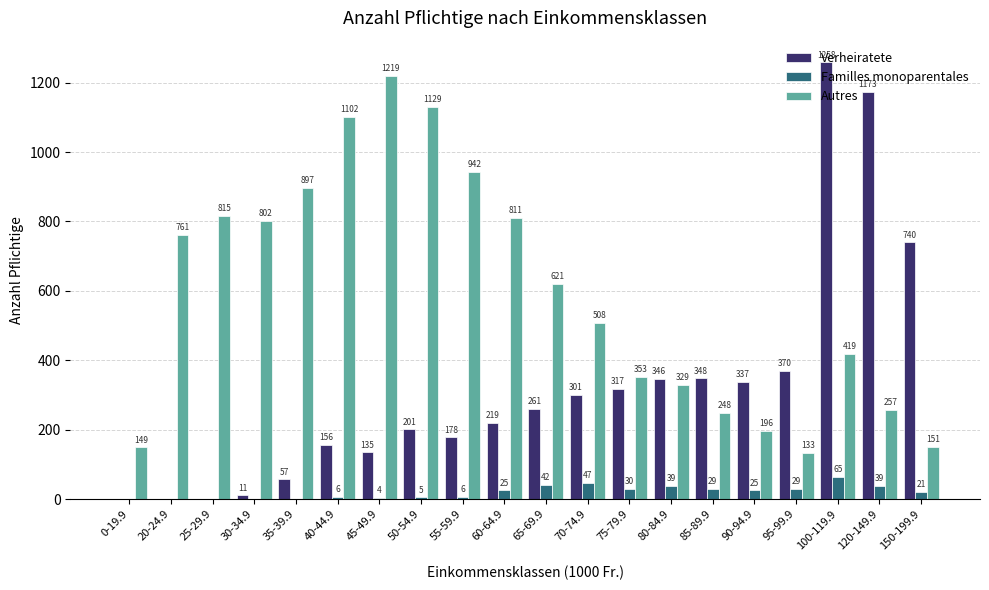

Where is Familles monoparentales nearest to the value 32?

75-79.9